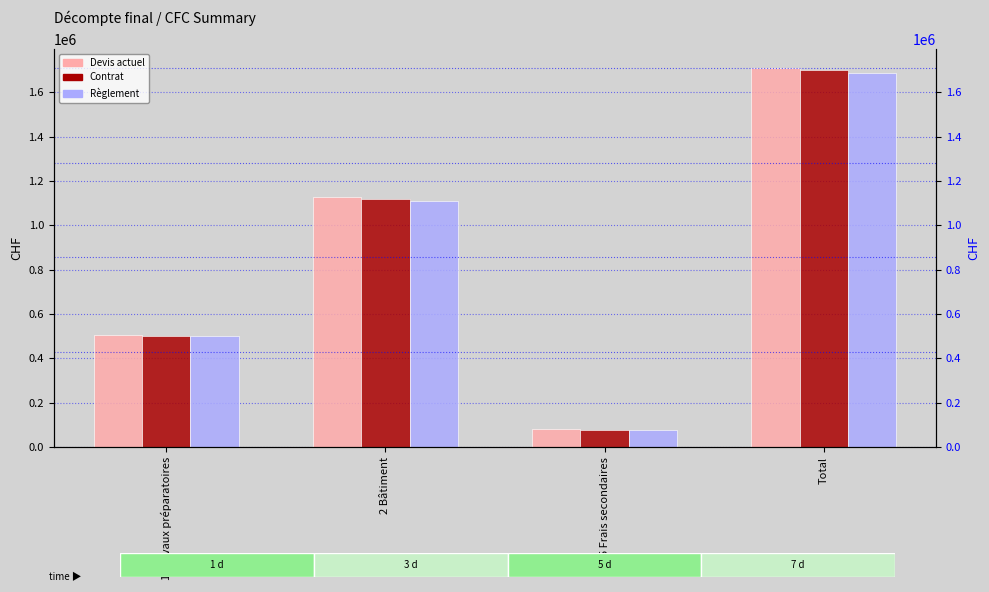

Is it true that Devis actuel equals 111099.4 at 5 Frais secondaires?

False